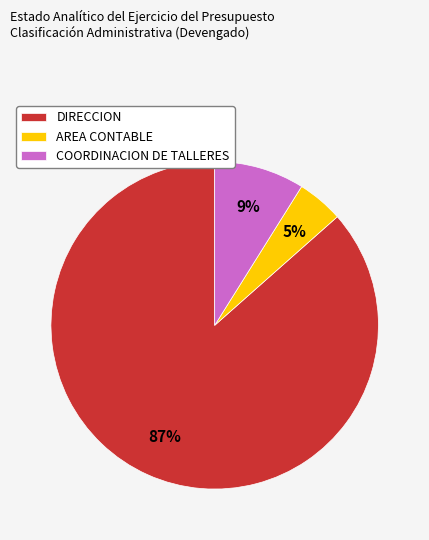

How many slices are in this pie chart?

3